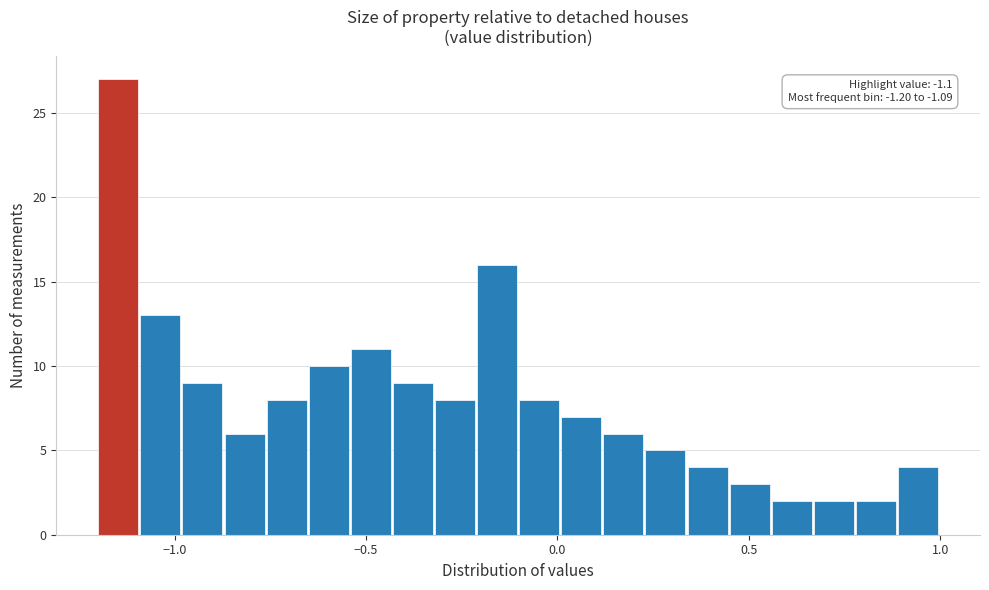

Read against the x-axis, roughly where is the centre of the tallest bar?

-1.15